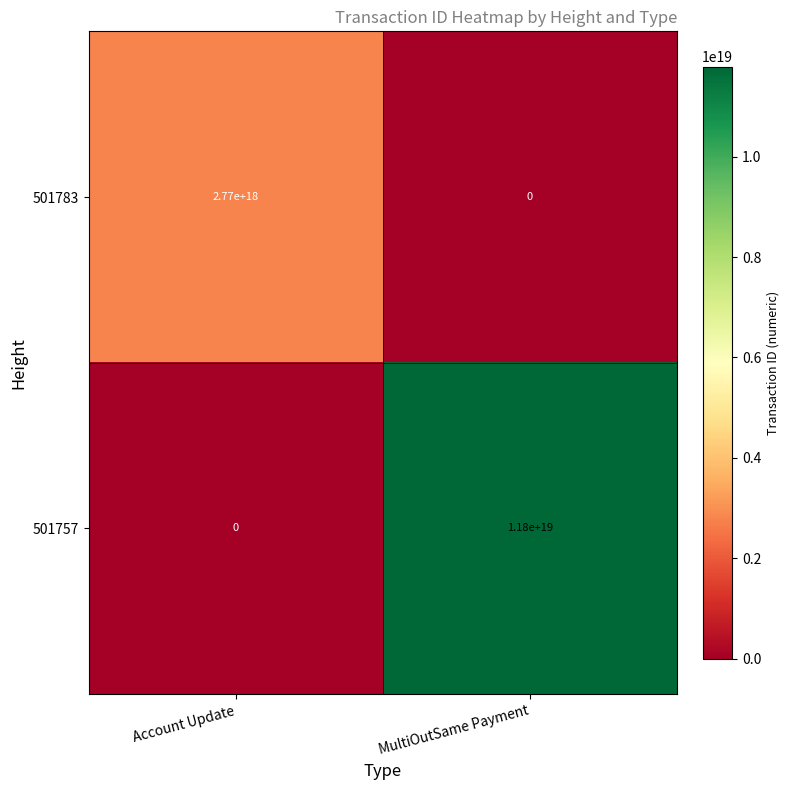

The value of 501783 at Account Update is 1242997225988722176. True or false?

False